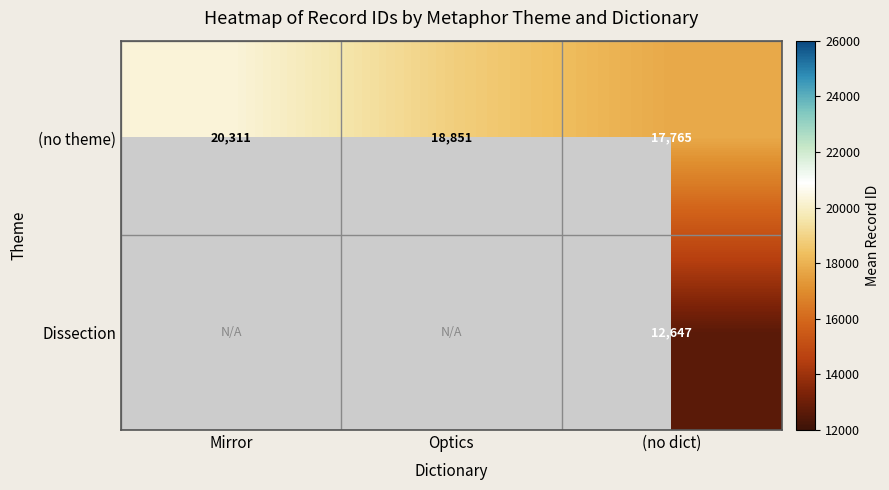

How many (no theme) values are between 17765 and 20311?

3